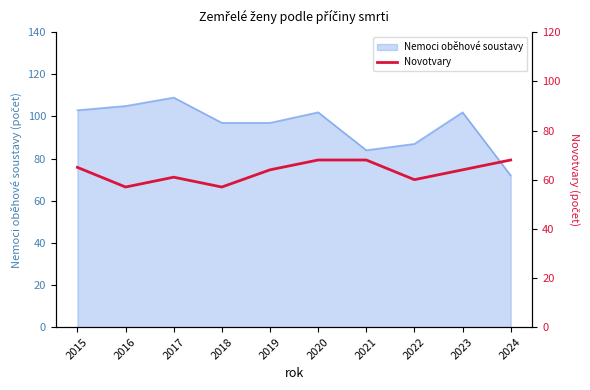

True or false: Nemoci oběhové soustavy has a value of 97 at 2019.

True